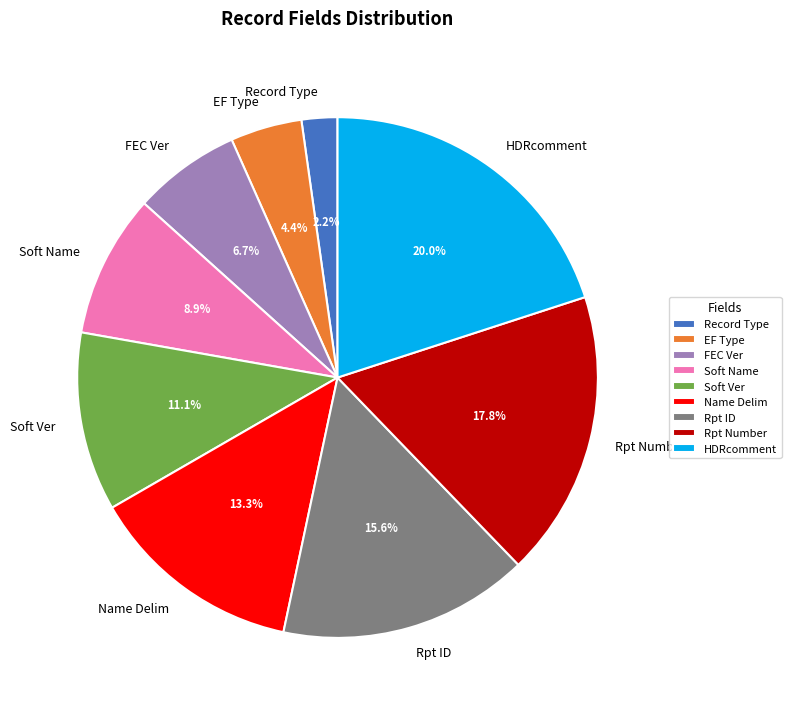

Count the number of slices in the pie.

9